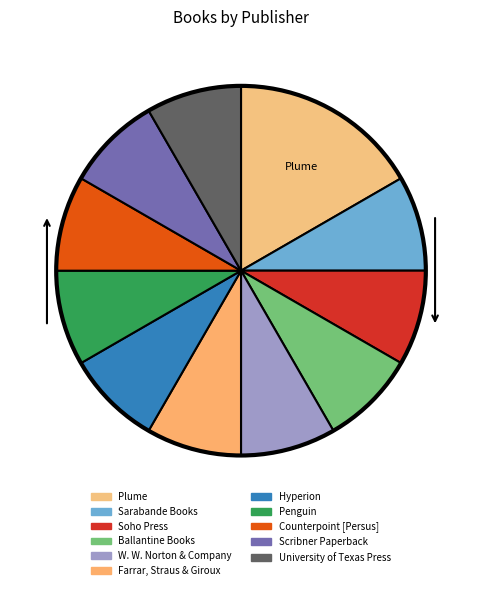

The Farrar, Straus & Giroux slice represents 8% of the pie. True or false?

True